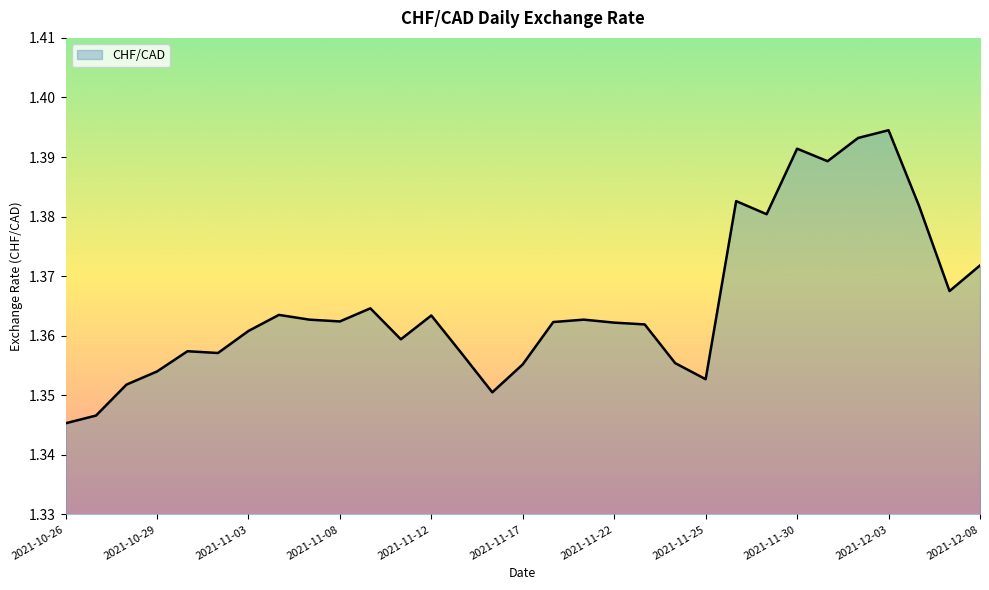

Does the chart display data point markers on the line(s)?

No